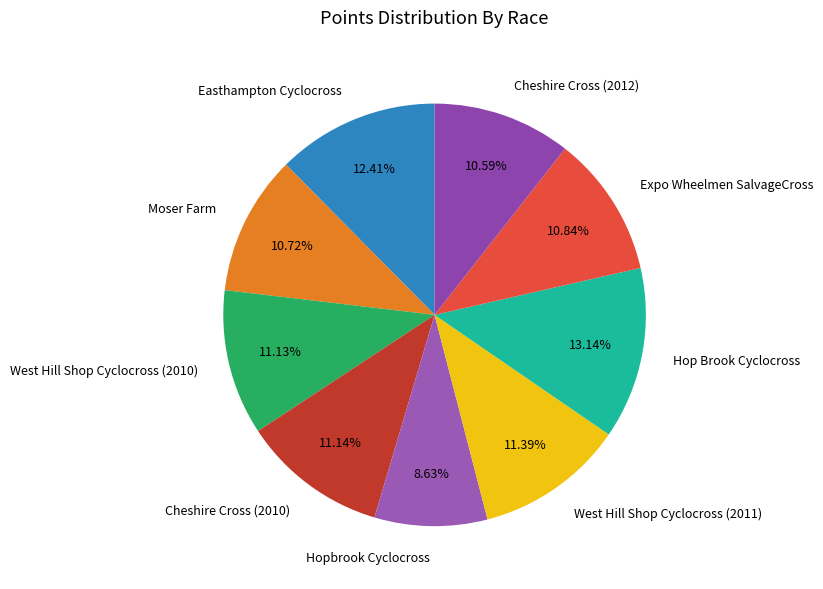

Do Moser Farm and Hopbrook Cyclocross together represent more than half of the pie?

No